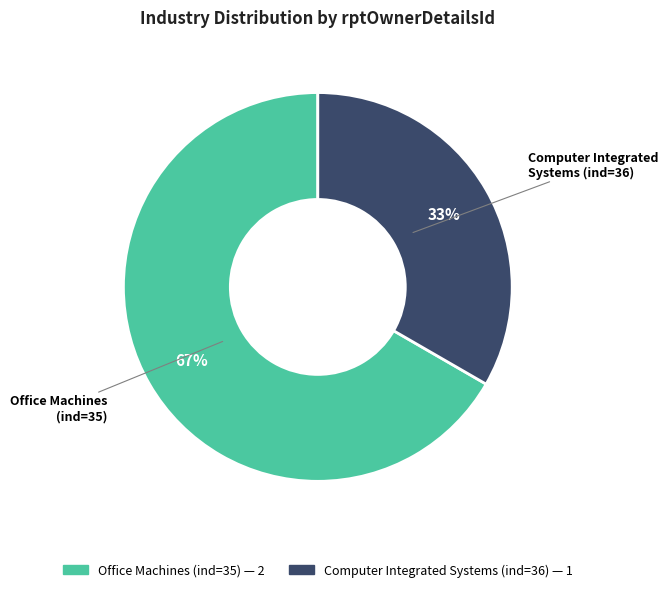

What percentage is the Office Machines (ind=35) slice, to the nearest percent?

67%